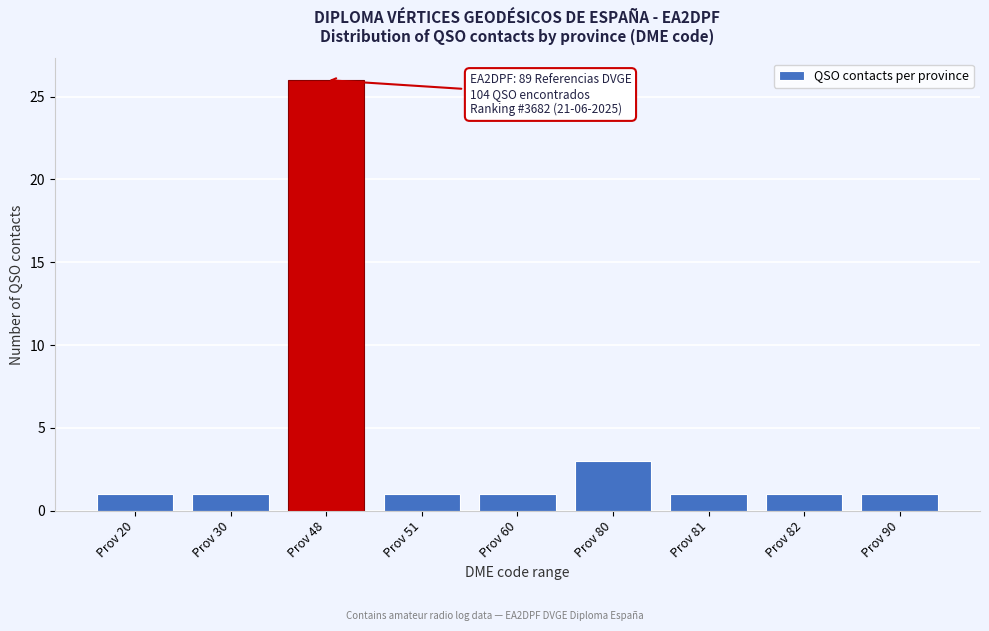

Reading left to right, what are all the values shown in this chart?

Prov 20=1	Prov 30=1	Prov 48=26	Prov 51=1	Prov 60=1	Prov 80=3	Prov 81=1	Prov 82=1	Prov 90=1